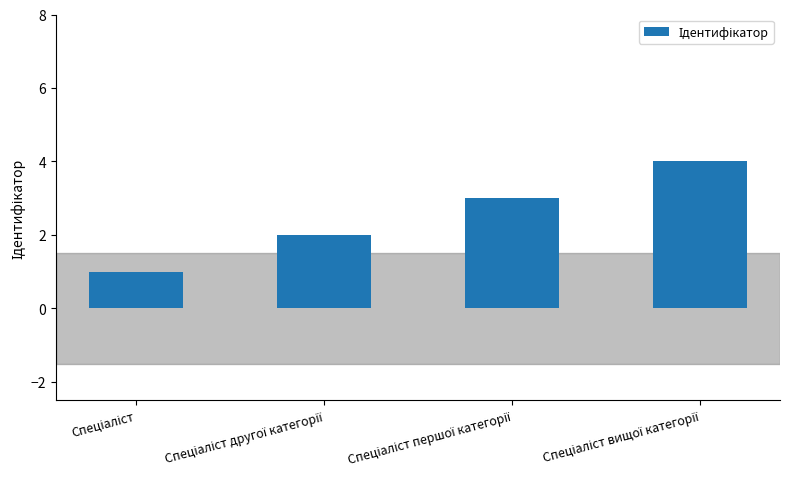

What is the minimum value shown in the chart?

1